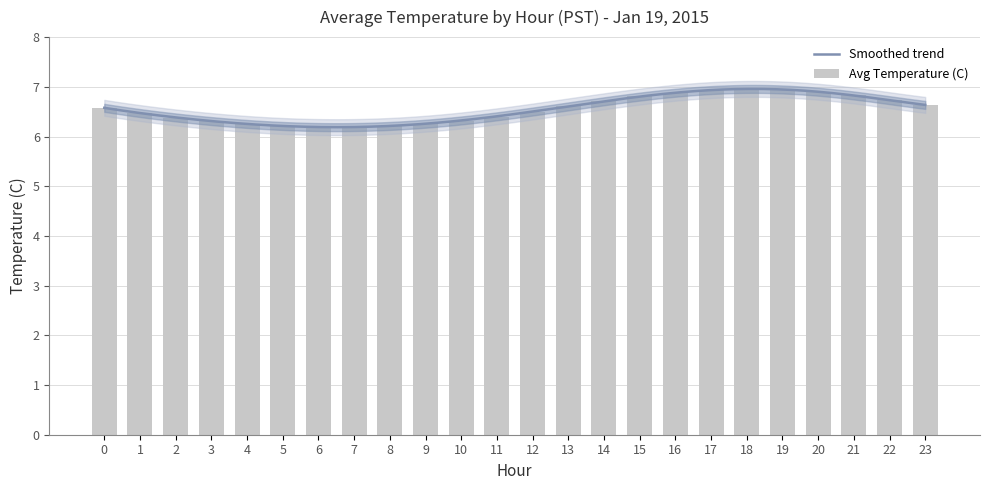

Is it true that the value at 19 is 3.1?

False